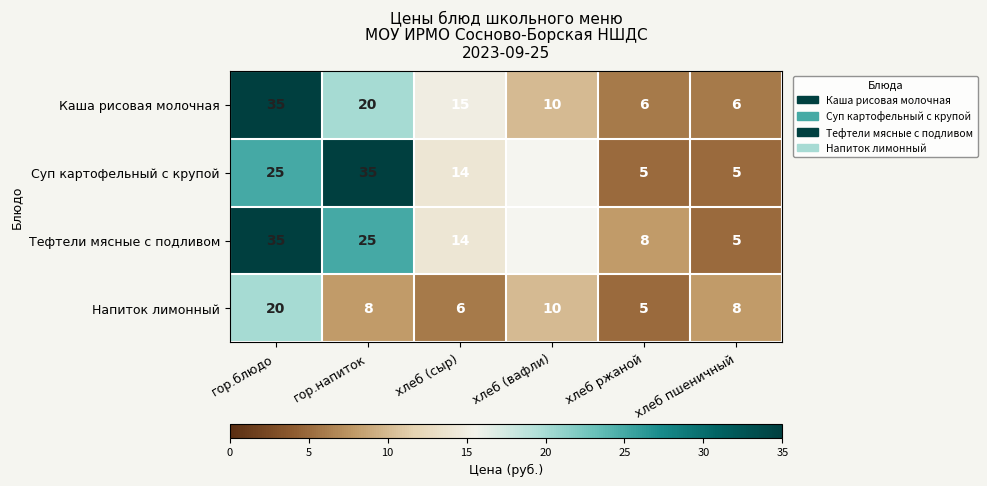

What is the sum of the Каша рисовая молочная values at гор.напиток and хлеб пшеничный?

26